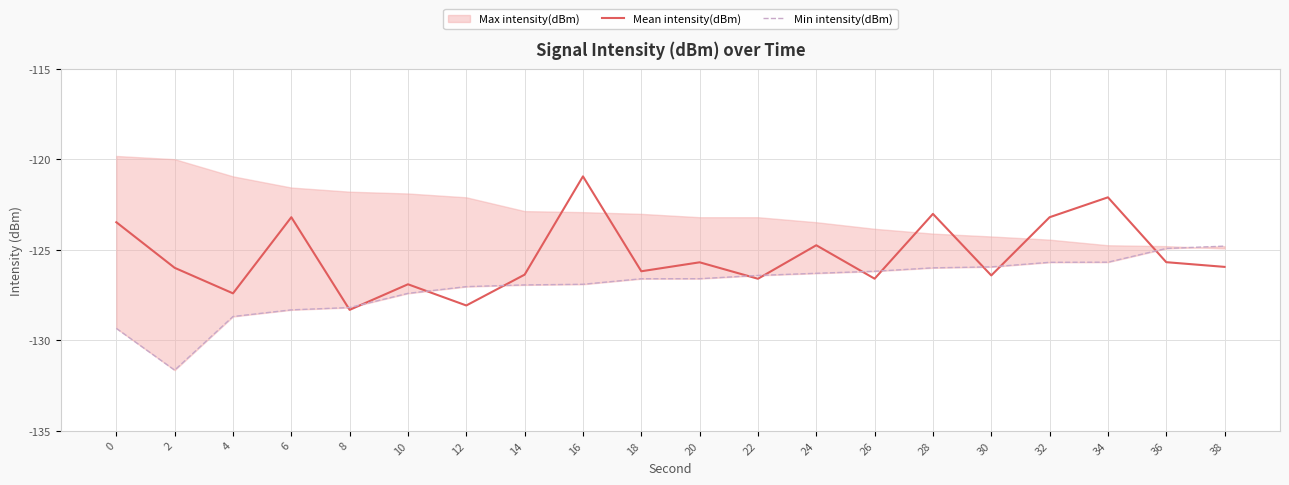

Rank the categories by Min intensity(dBm) value from lowest to highest.

2, 0, 4, 6, 8, 10, 12, 14, 16, 18, 20, 22, 24, 26, 28, 30, 32, 34, 36, 38